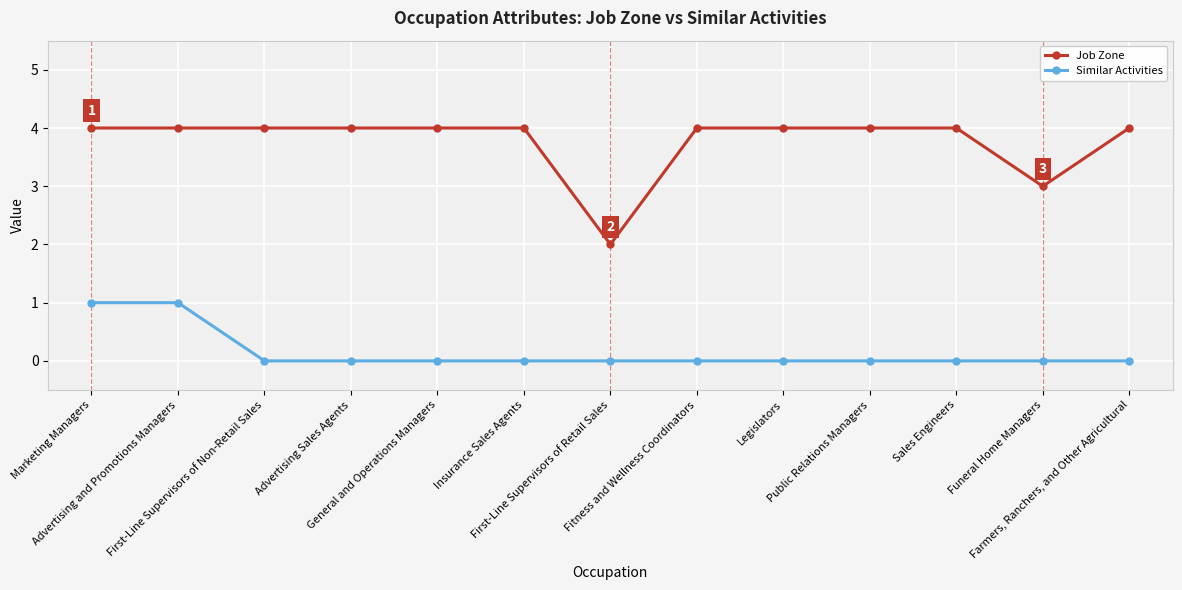

True or false: Similar Activities and Job Zone intersect in this chart.

False